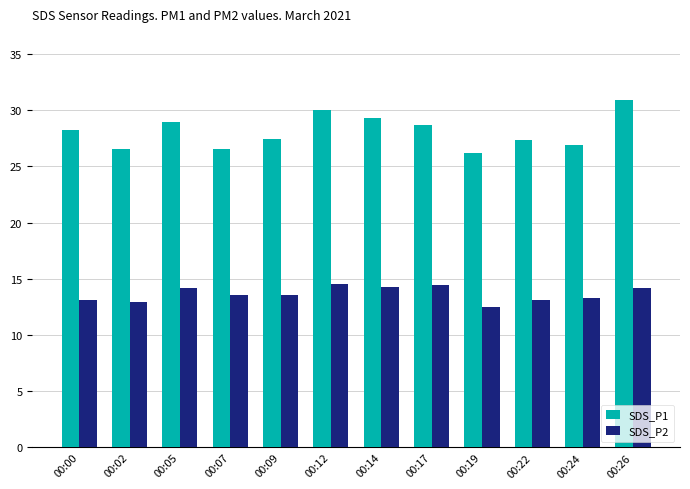

At which category is the sum across all series the highest?

00:26